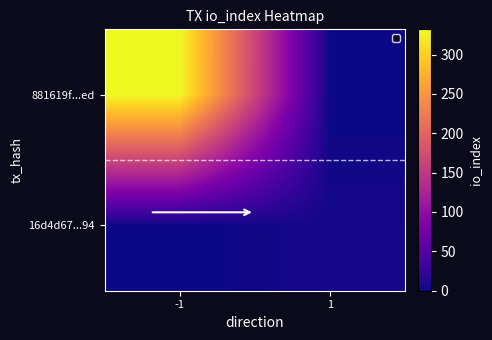

Which category has the highest value across all series?

-1